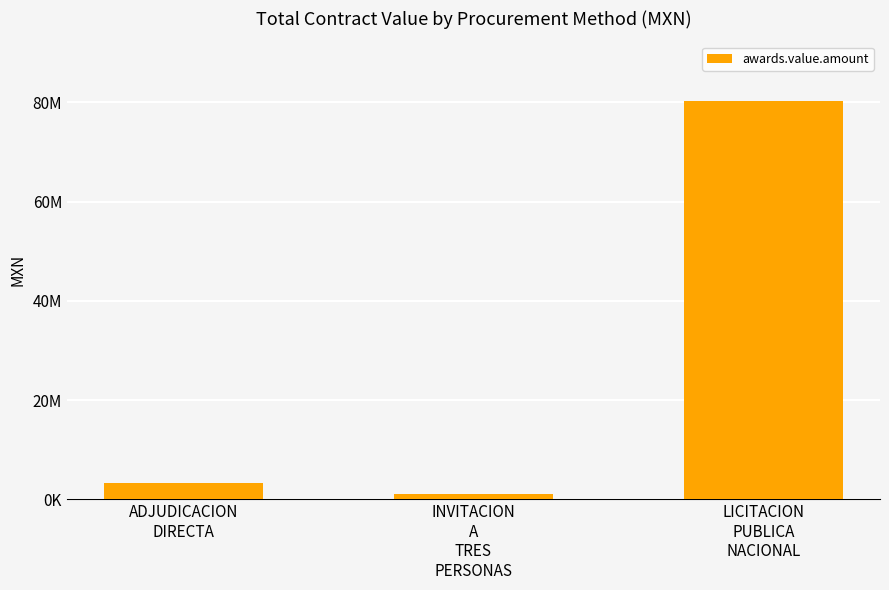

What is the label of the 3rd bar from the left?

LICITACION
PUBLICA
NACIONAL